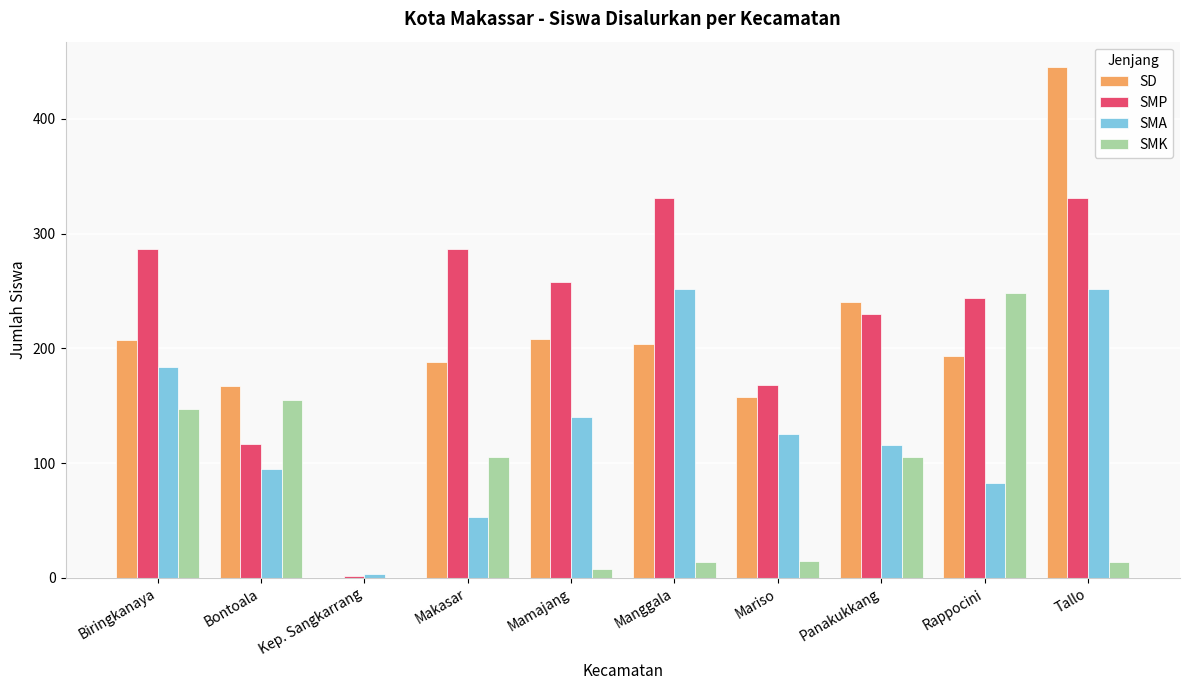

The SMA series shows 253 at Biringkanaya. True or false?

False